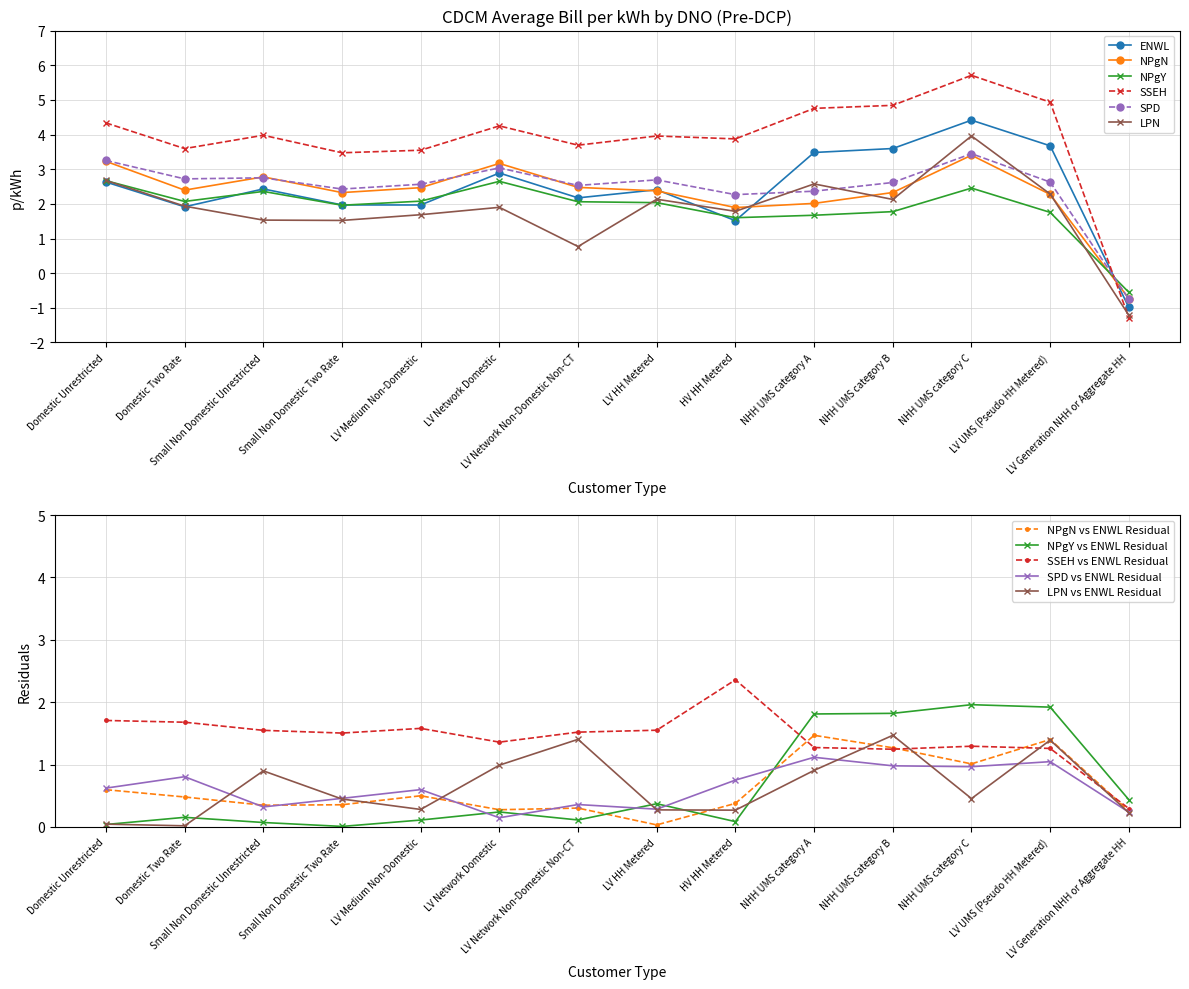

How many intersections are there between SPD and LPN?

4